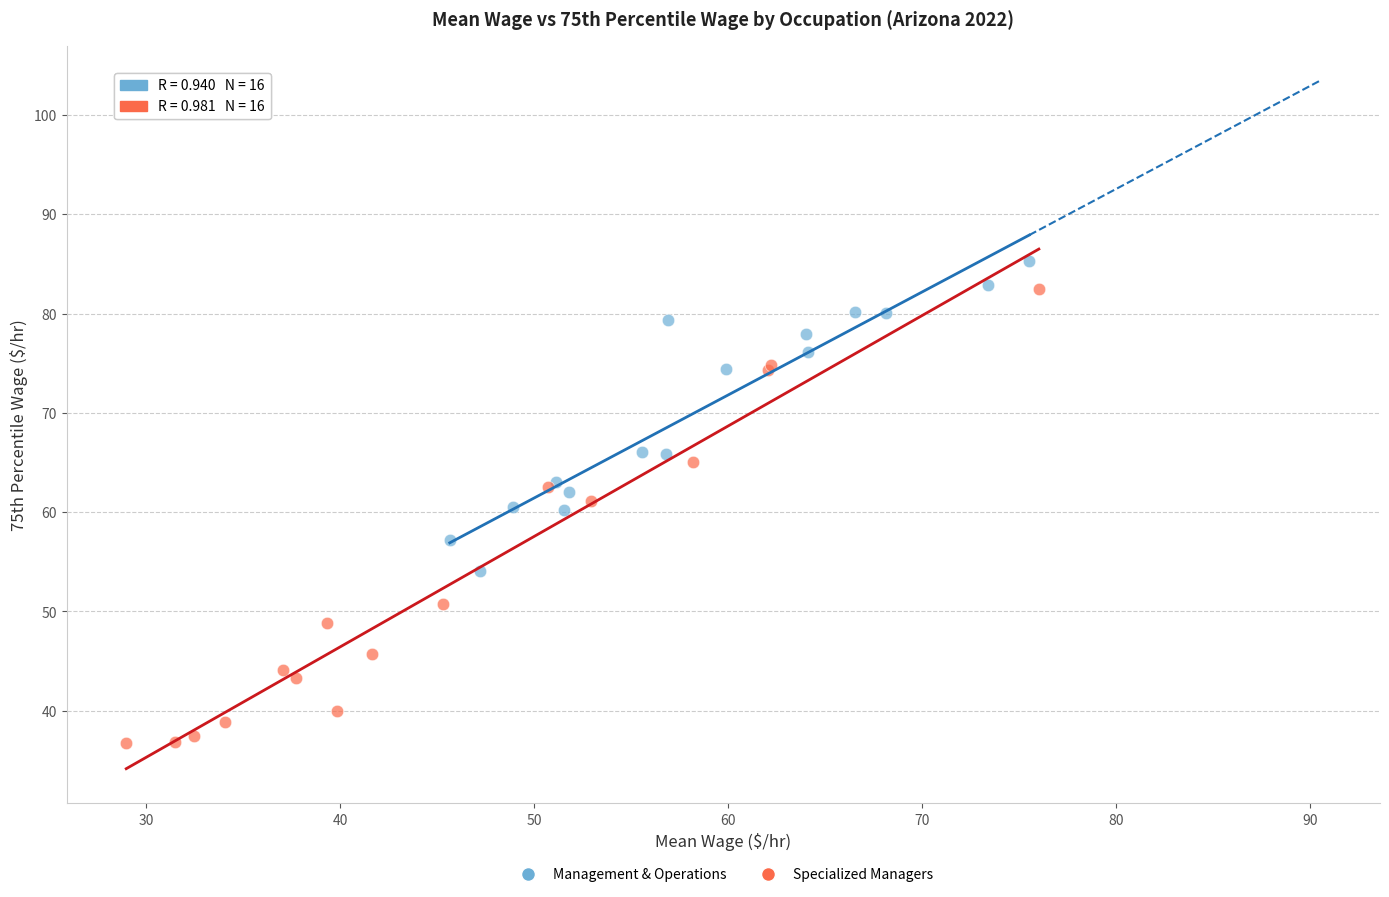

Which series has the largest Y range (max minus min)?

Specialized Managers